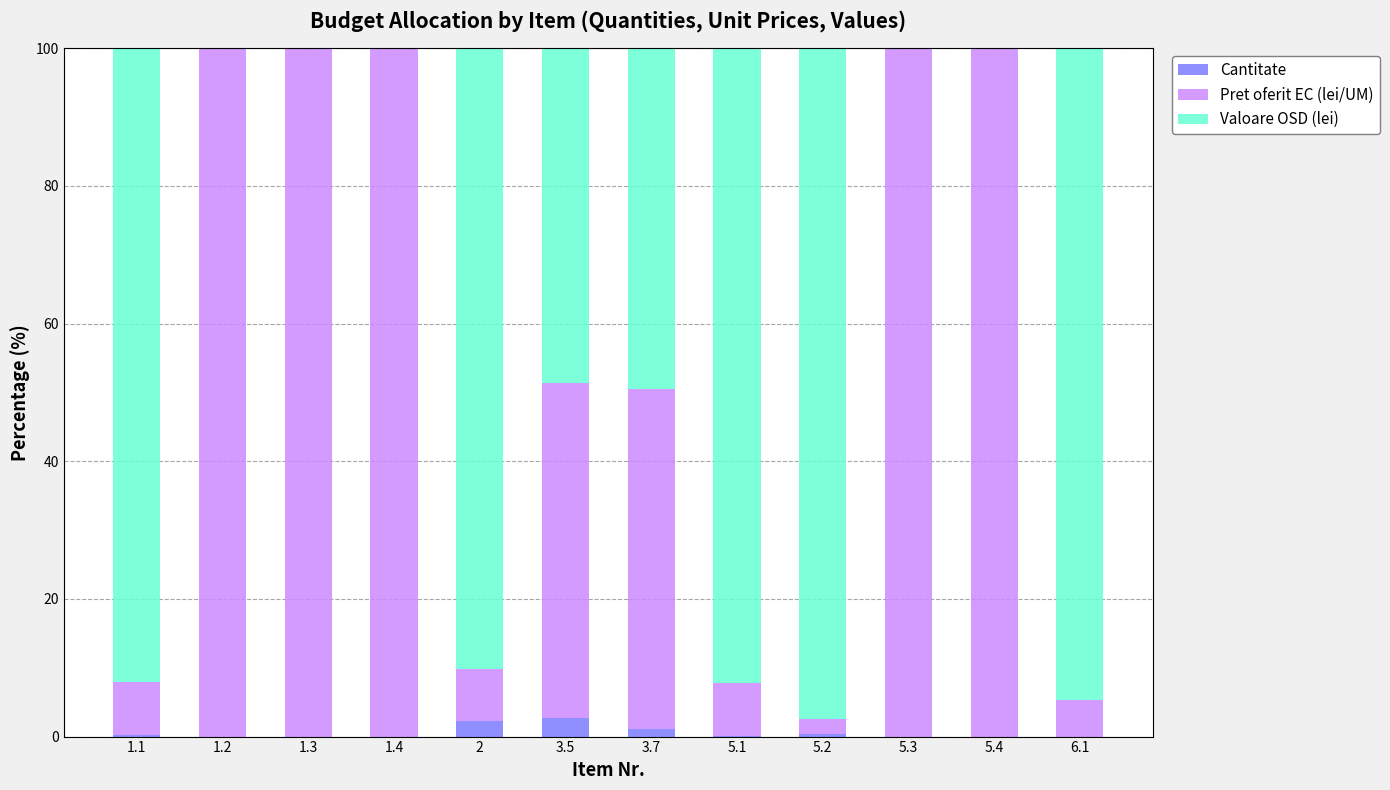

What is the total value across all series at 1.3?

100.0